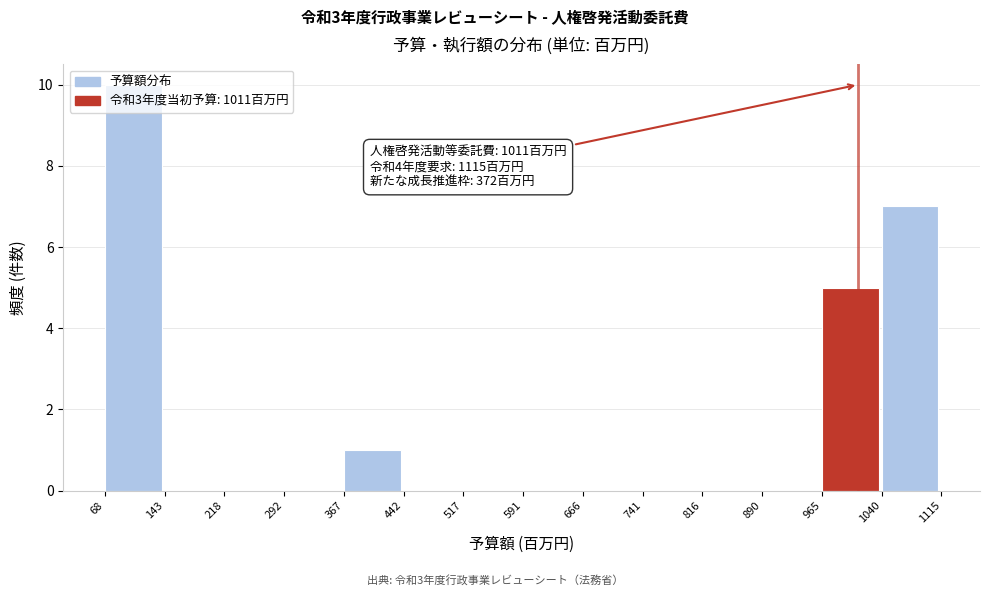

Over which range of the x-axis is the bar tallest?

68 to 143